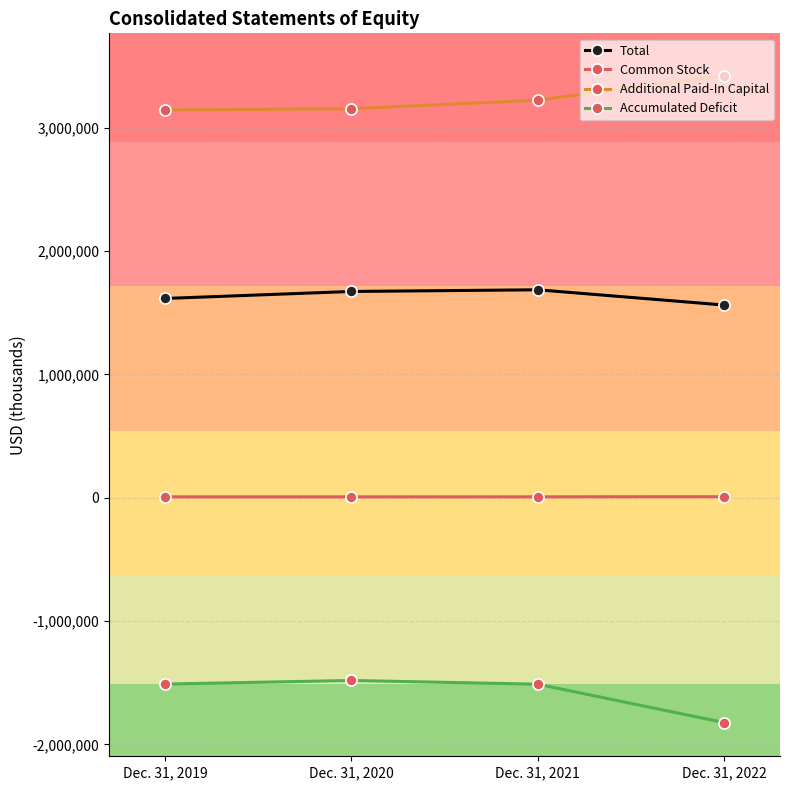

Which label corresponds to the largest value in the chart?

Dec. 31, 2022